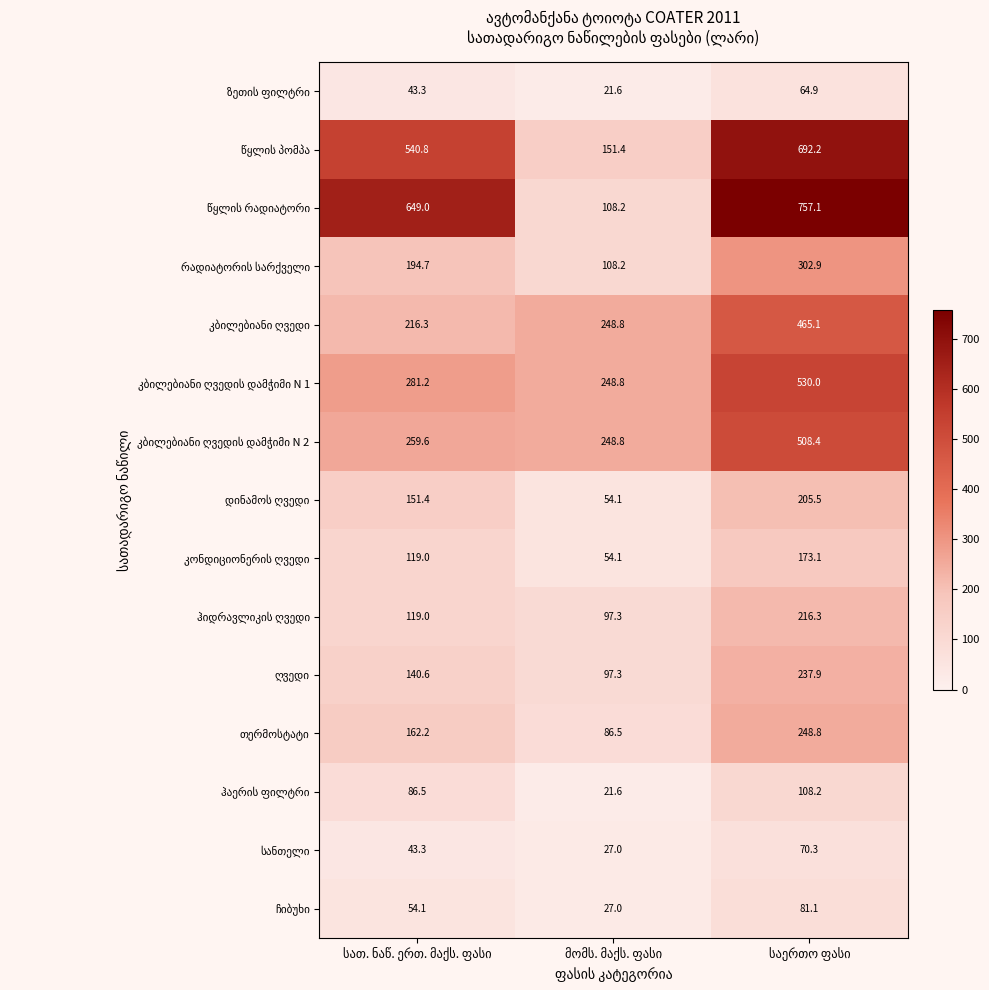

What is the maximum value shown in the chart?

757.1